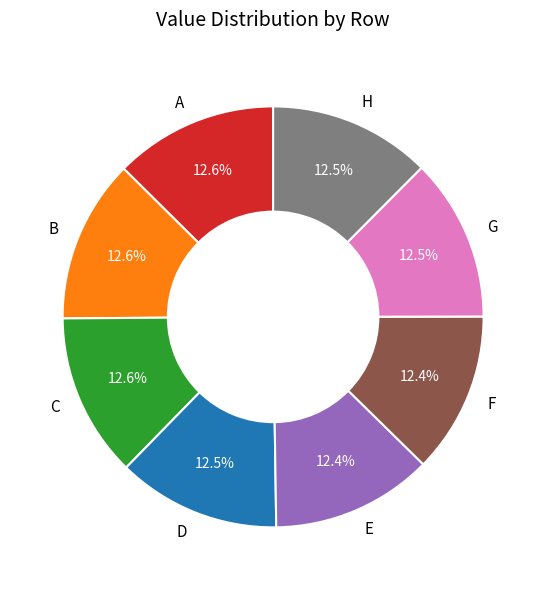

Count the number of slices in the pie.

8